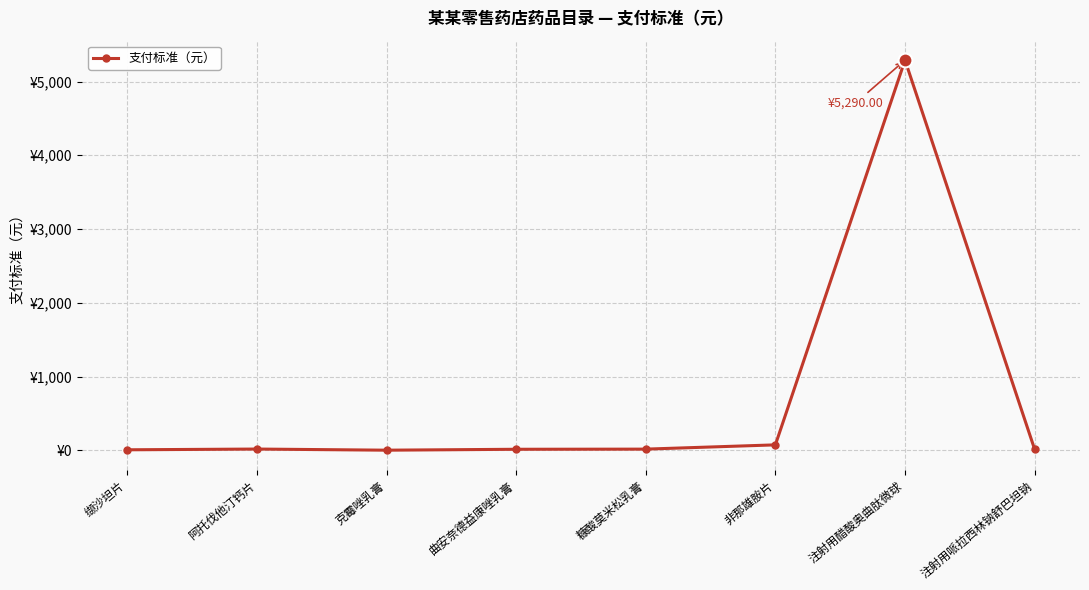

The chart shows a value of 4.6 at 注射用哌拉西林钠舒巴坦钠. True or false?

False